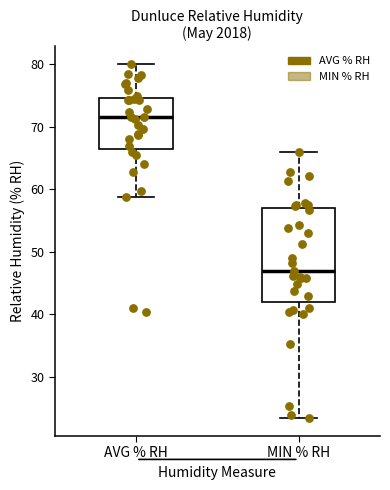

Which box is the tallest, from its lower edge to its upper edge?

MIN % RH